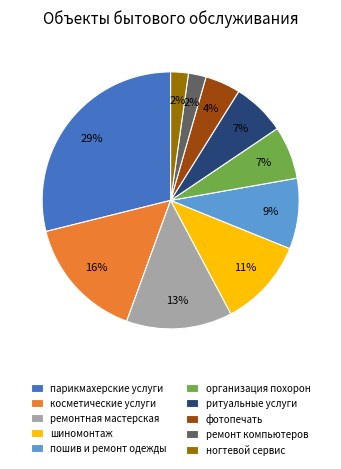

What percentage is the косметические услуги slice, to the nearest percent?

16%